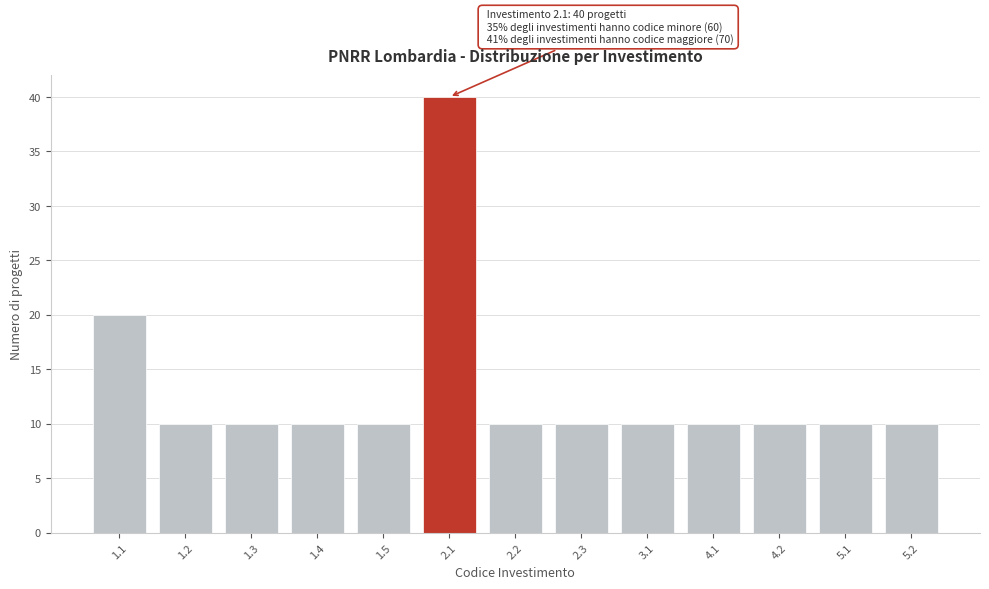

Reading right to left, list all the values displayed in this chart.

5.2=10	5.1=10	4.2=10	4.1=10	3.1=10	2.3=10	2.2=10	2.1=40	1.5=10	1.4=10	1.3=10	1.2=10	1.1=20